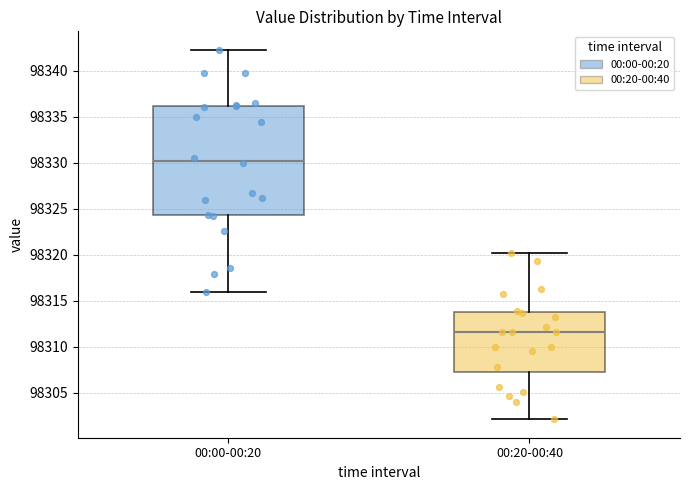

Where does the lower whisker of the box for 00:00-00:20 end on the y-axis? The values are not printed on the chart, so give them approximately, as read against the axis.

98316.0